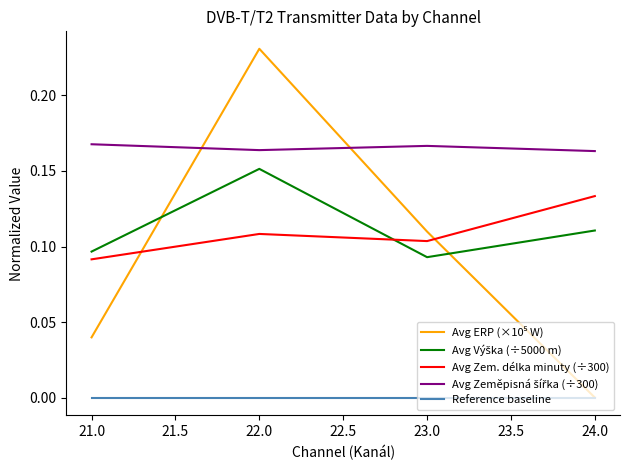

Count the number of categories in the chart.

4